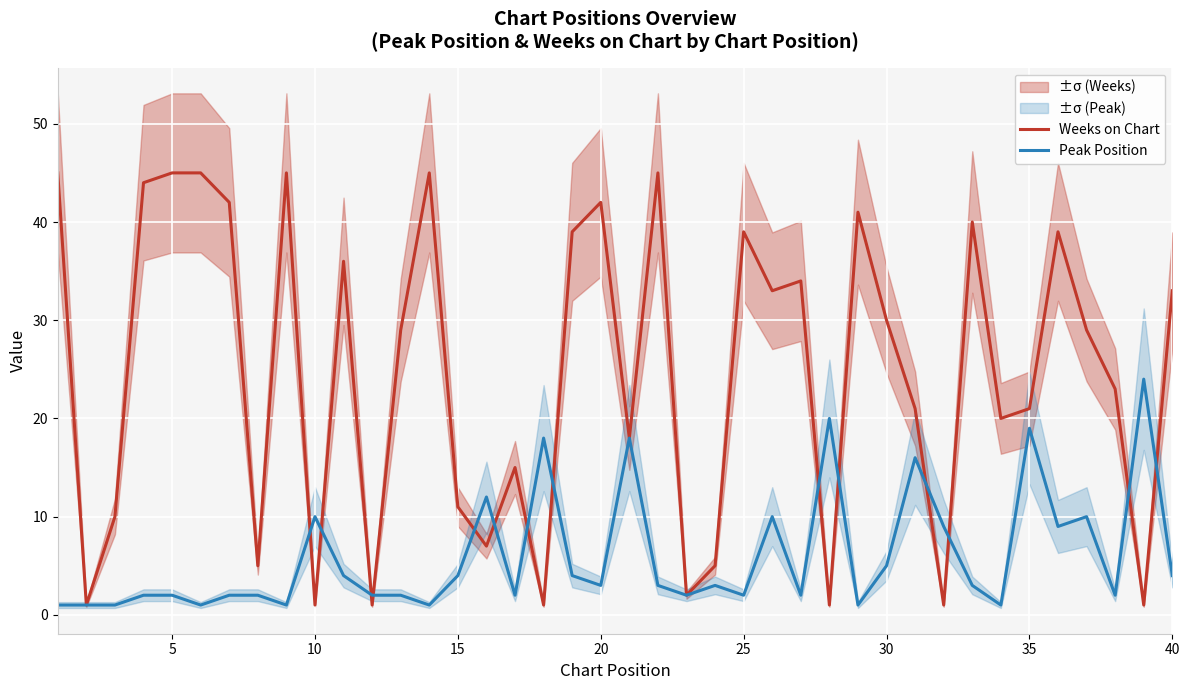

Where does the Peak Position series first go above 3?

10